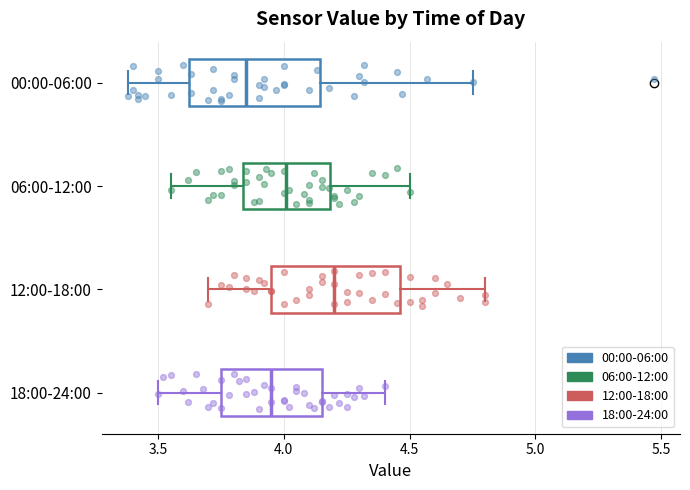

Which box has the furthest to the right median line?

12:00-18:00